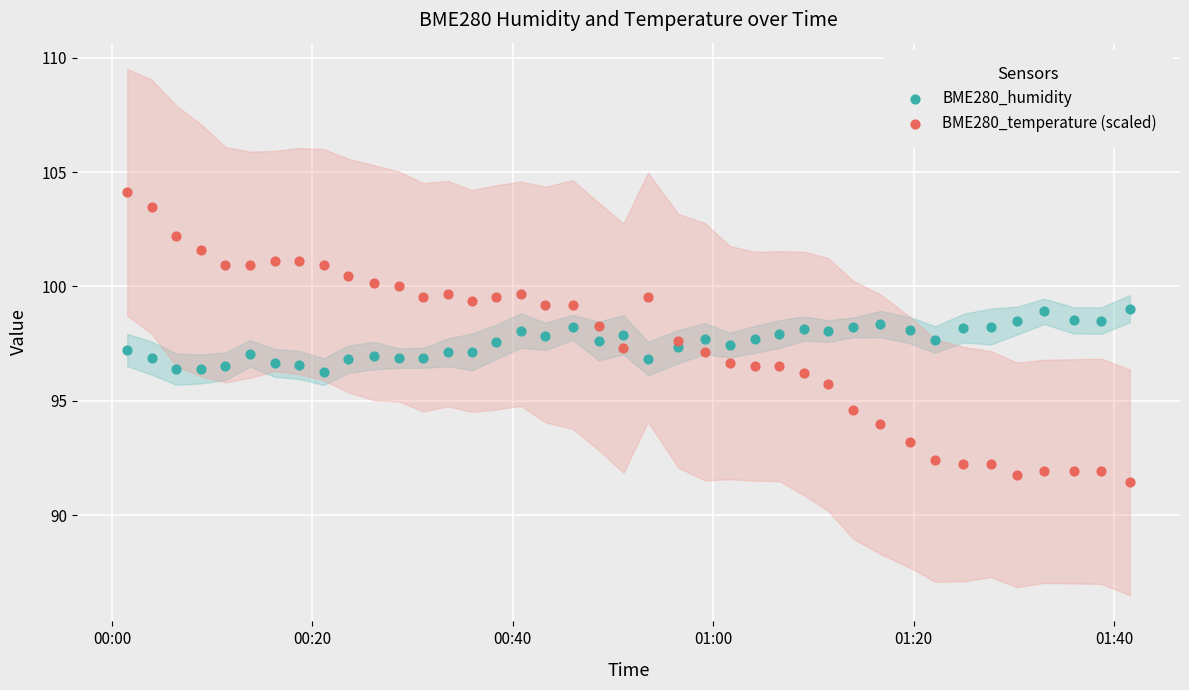

What are all the series names shown in the legend?

BME280_humidity, BME280_temperature (scaled)